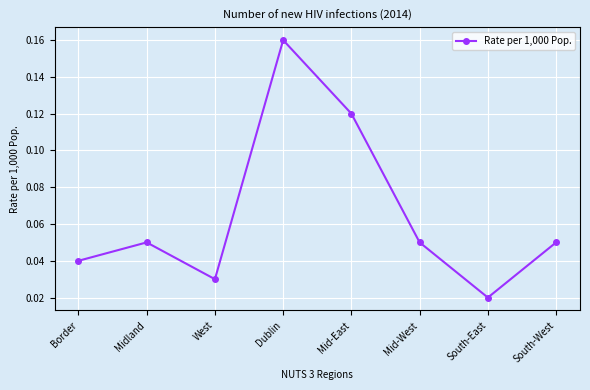

What is the sum of all values?

0.5